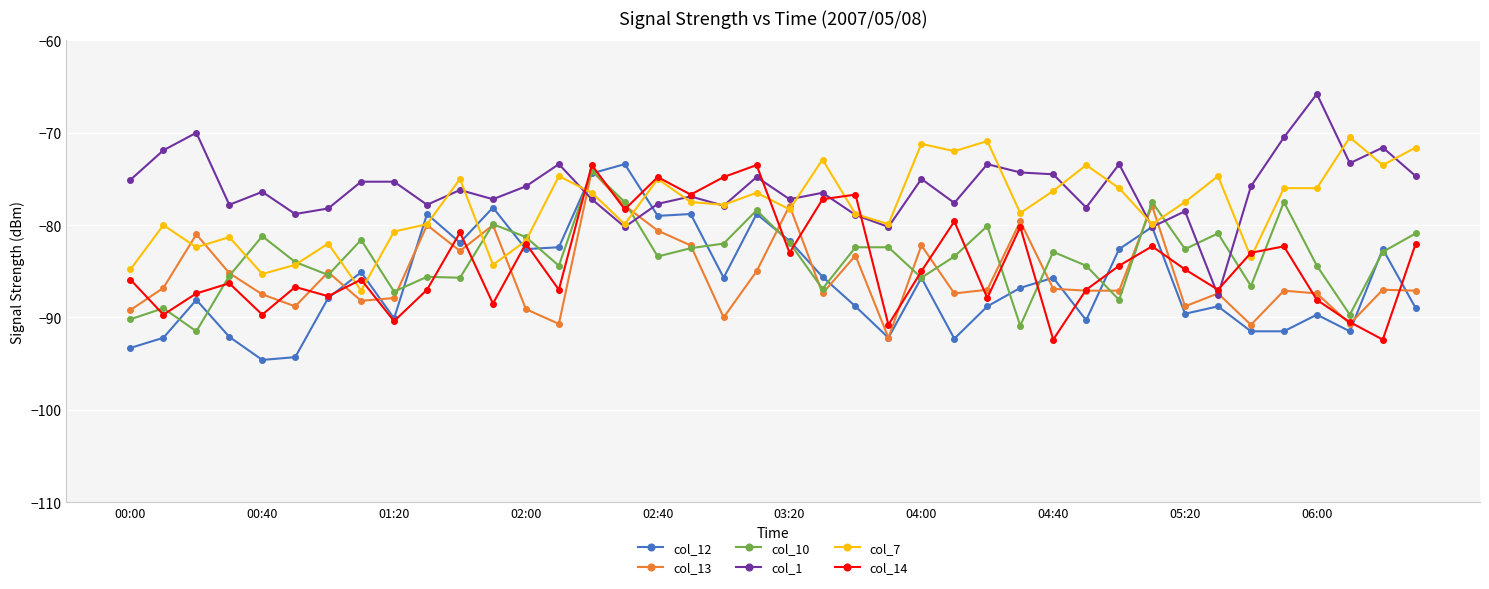

What is the value of the col_13 point at the 7th from the left?

-85.1